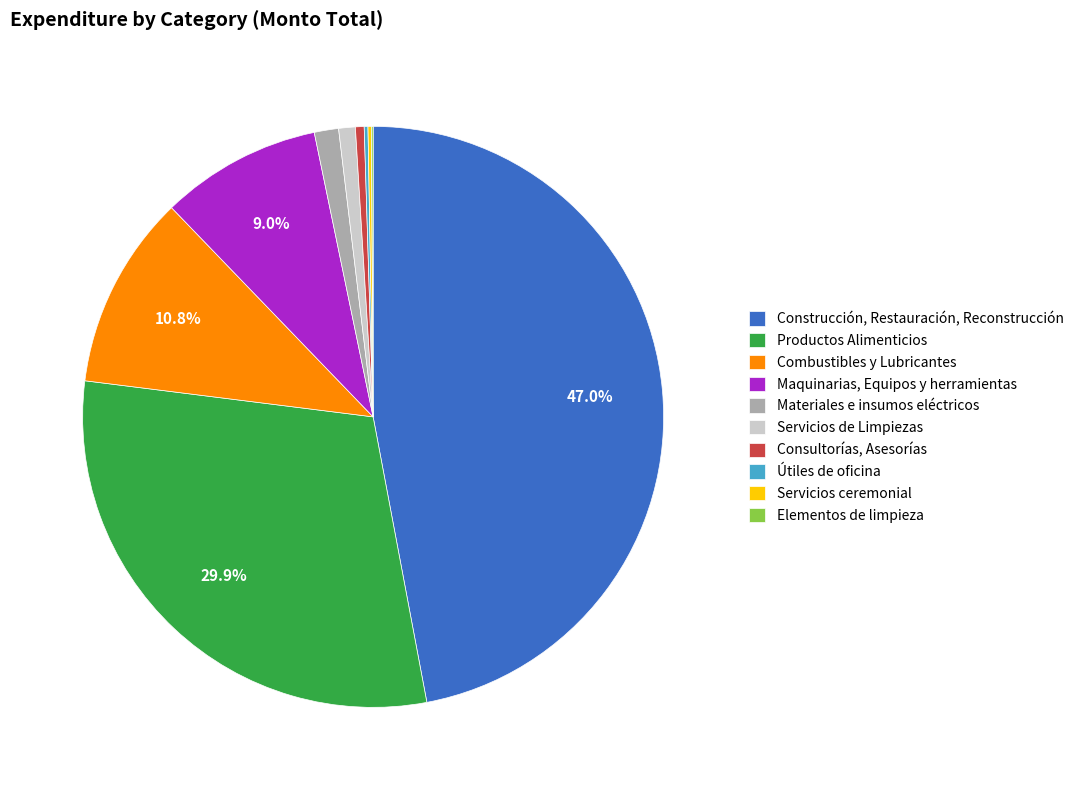

What is the largest slice in the pie chart?

Construcción, Restauración, Reconstrucción